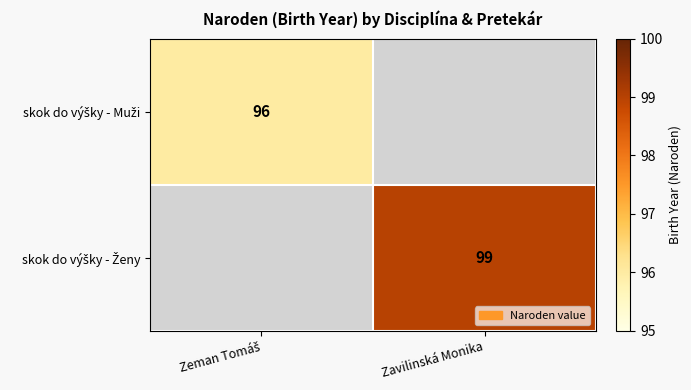

Between Zeman Tomáš and Zavilinská Monika, which is larger?

Zavilinská Monika